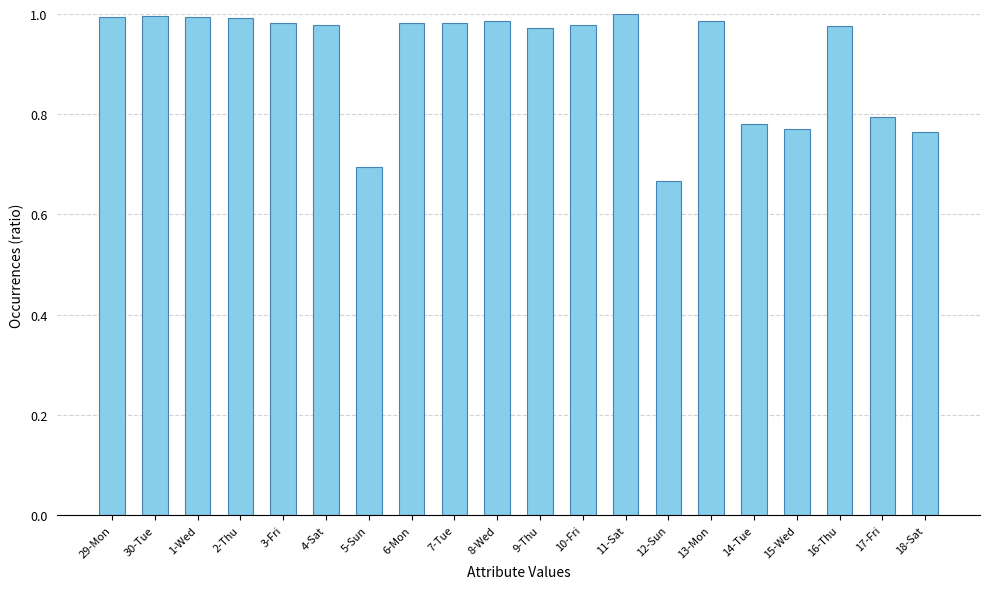

At which category does the chart reach its minimum across all series?

12-Sun